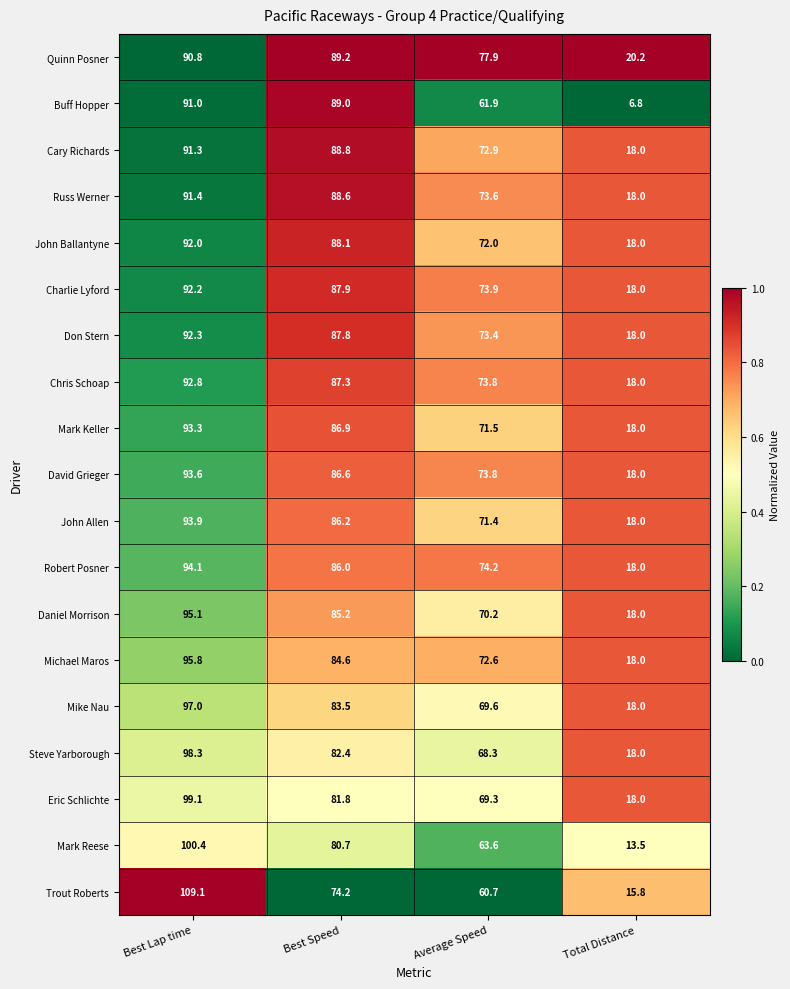

Which label corresponds to the smallest value in the chart?

Total Distance